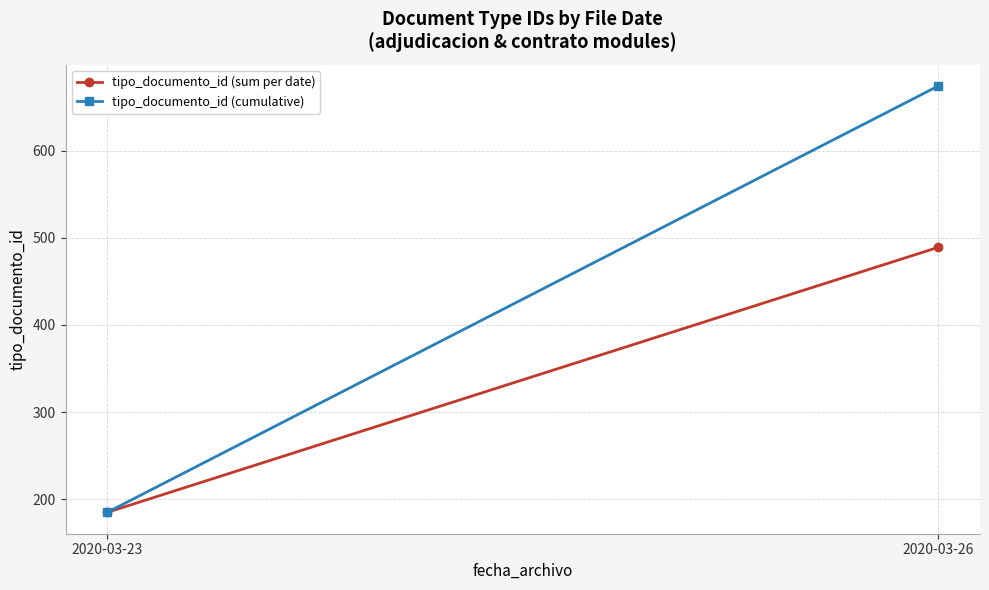

Reading left to right, extract all data points from this chart.

tipo_documento_id (sum per date): 2020-03-23=185	2020-03-26=489
tipo_documento_id (cumulative): 2020-03-23=185	2020-03-26=674